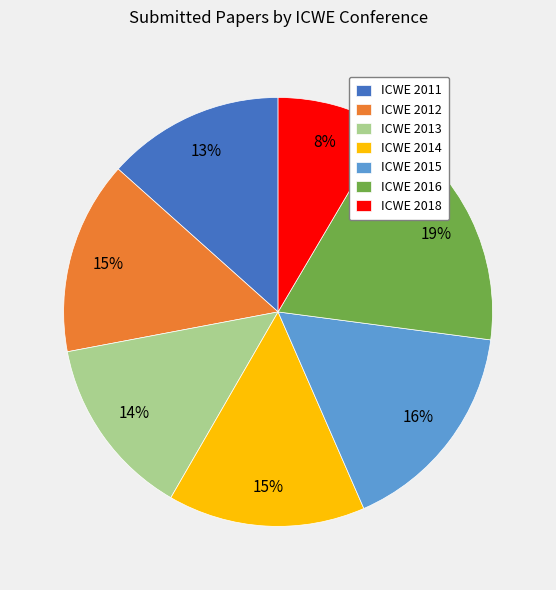

What is the ratio of the value at ICWE 2016 to the value at ICWE 2012?

1.3